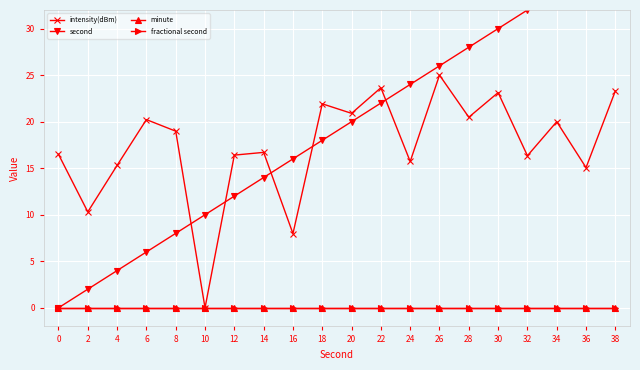

True or false: second has more than 0 points higher than both neighbors.

False